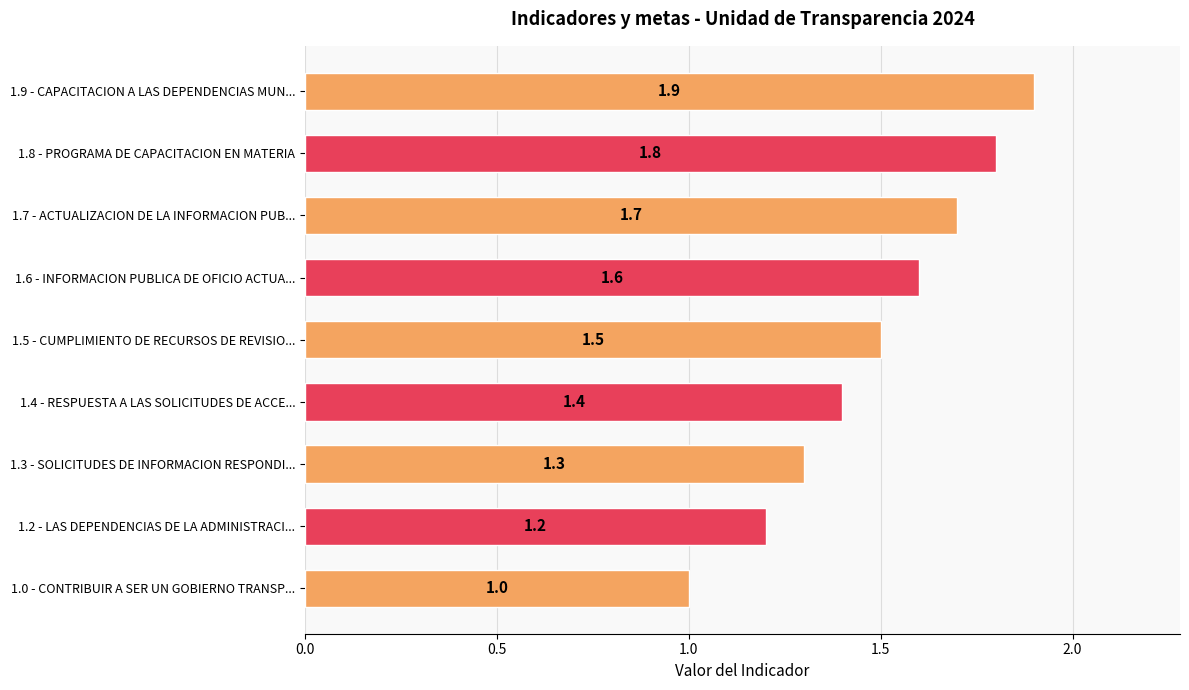

What is the change in value from 1.0 - CONTRIBUIR A SER UN GOBIERNO TRANSP... to 1.8 - PROGRAMA DE CAPACITACION EN MATERIA?

+0.8